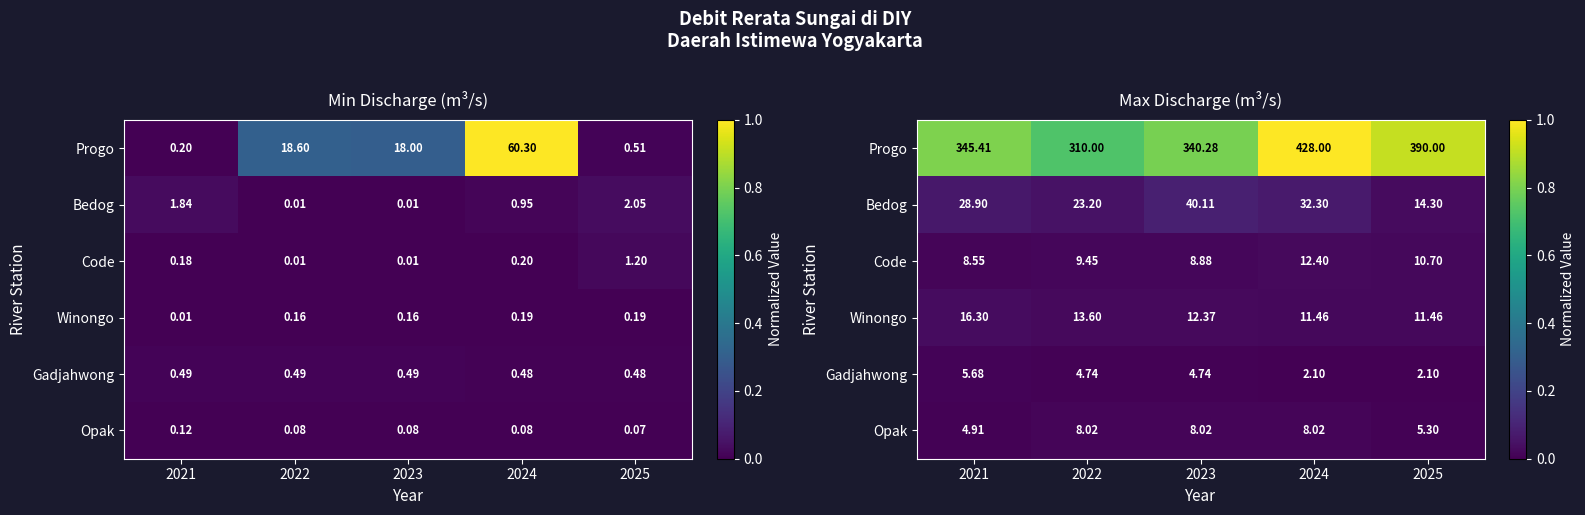

The value of Opak at 2025 is 0.0. True or false?

True